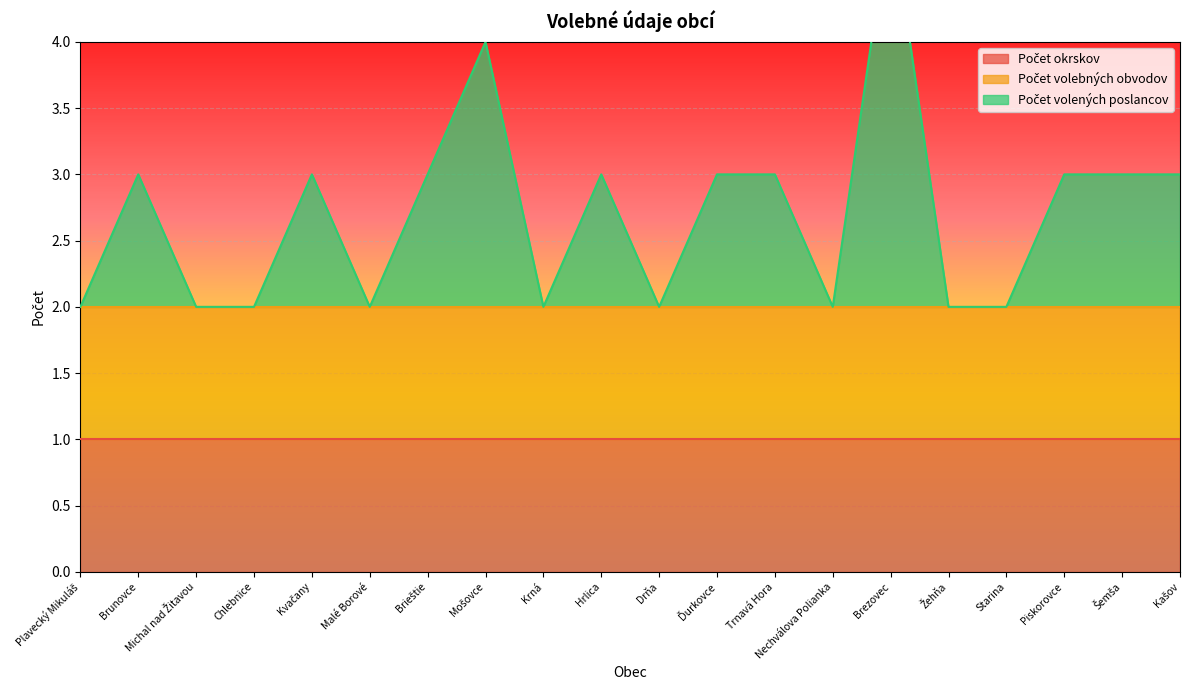

What is the average value of the Počet volebných obvodov series?

1